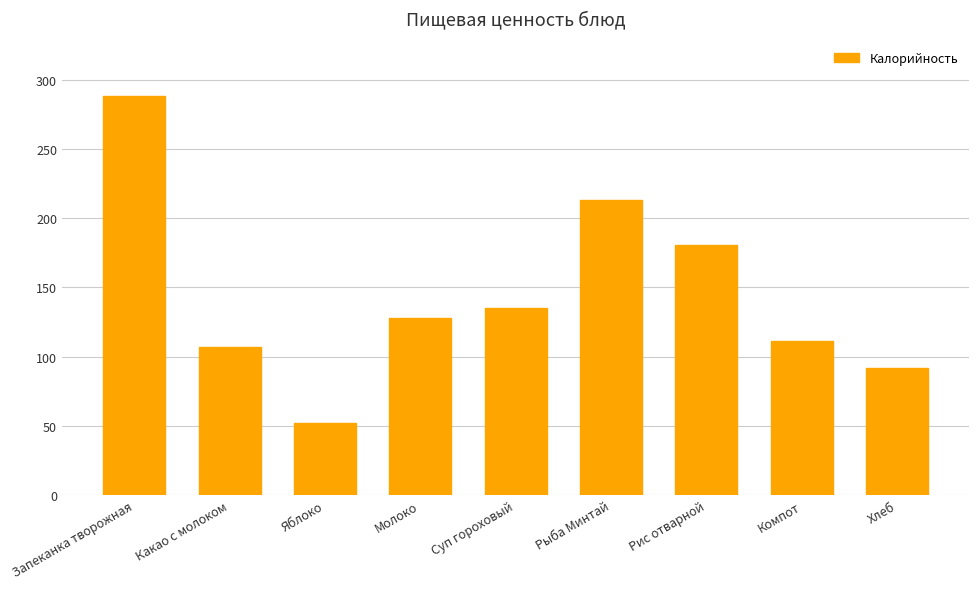

Between Рыба Минтай and Компот, which is larger?

Рыба Минтай